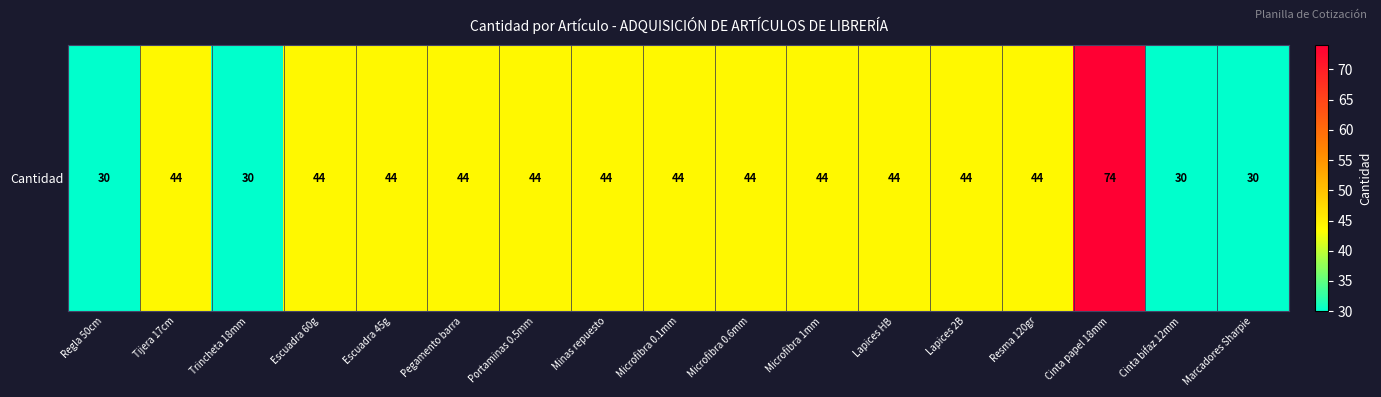

True or false: the data shows 68 at Tijera 17cm.

False